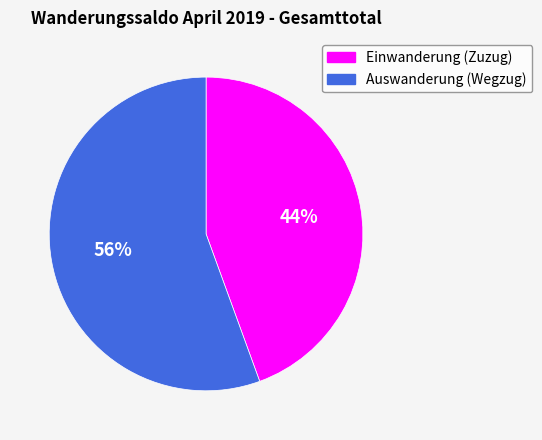

How many slices are in this pie chart?

2